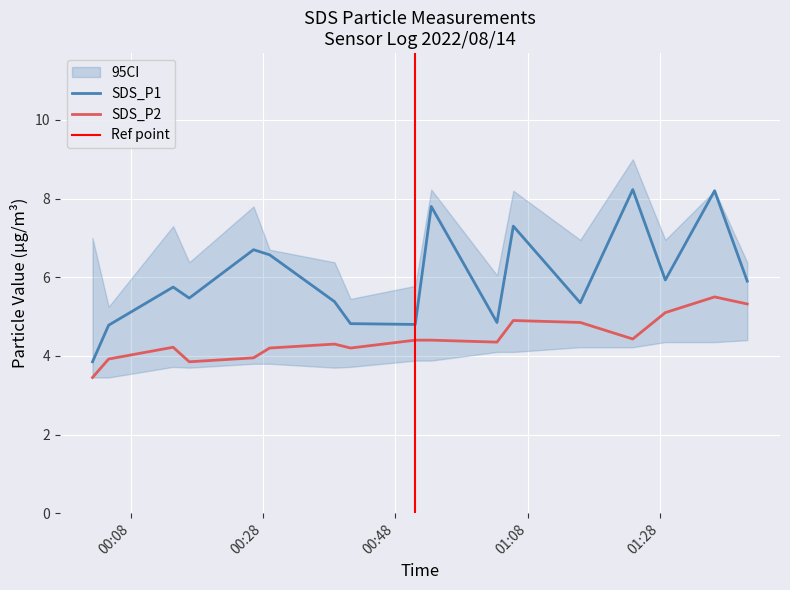

What is the minimum value shown in the chart?

3.5